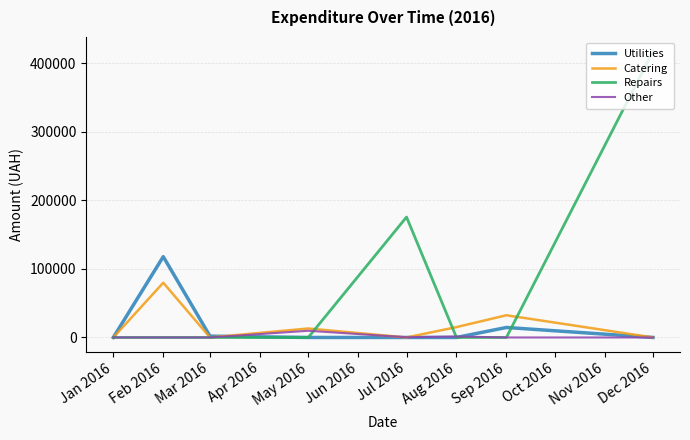

Between May 2016 and Dec 2016, which series saw the biggest shift?

Repairs